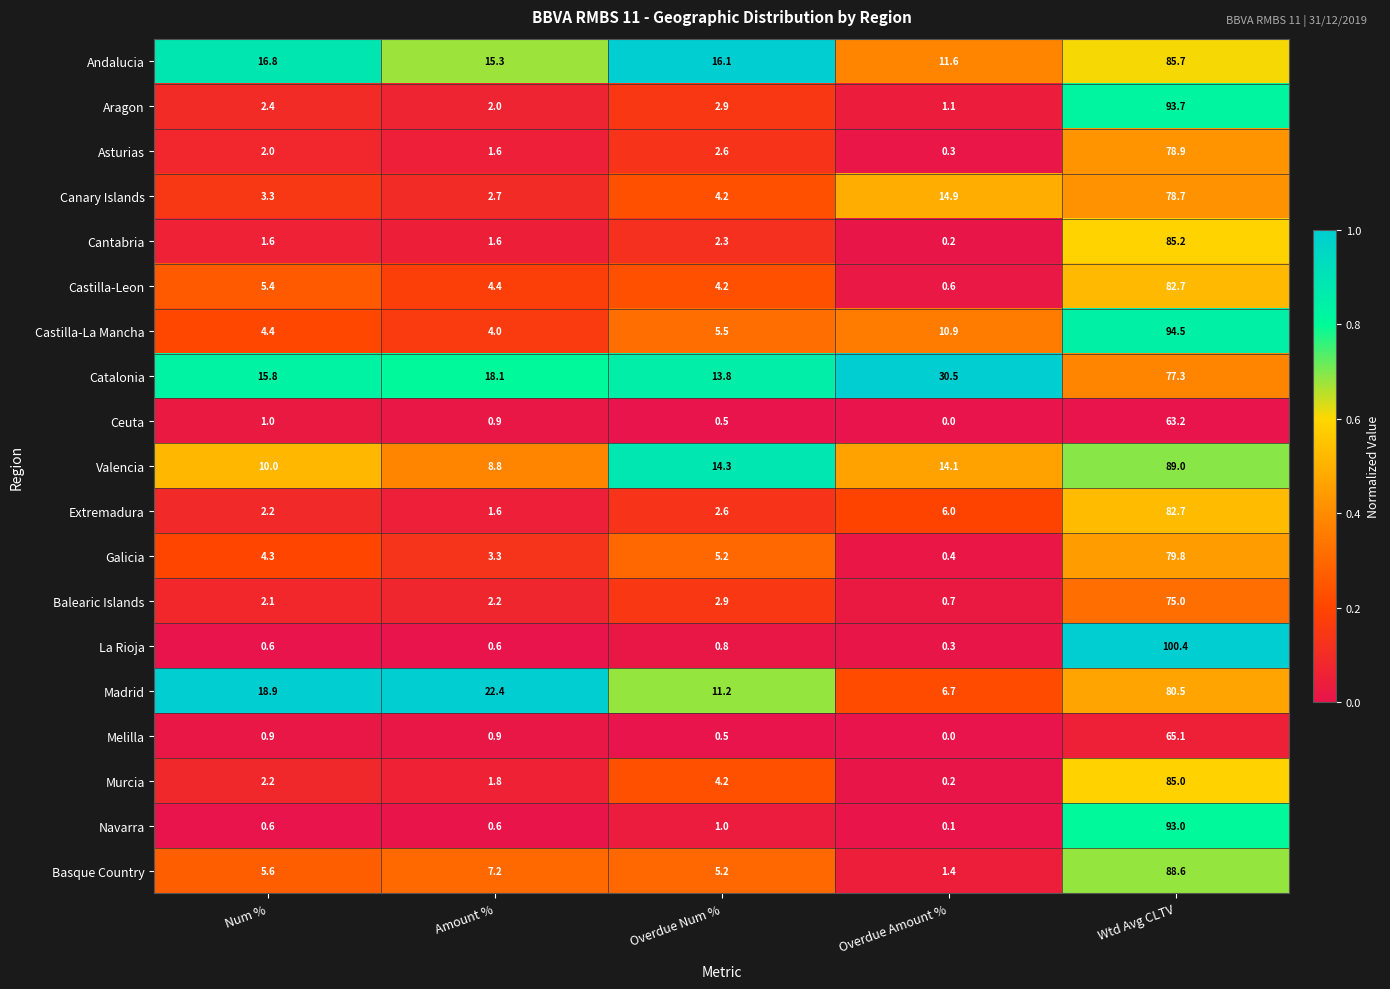

Rank the categories by Madrid value from highest to lowest.

Wtd Avg CLTV, Amount %, Num %, Overdue Num %, Overdue Amount %